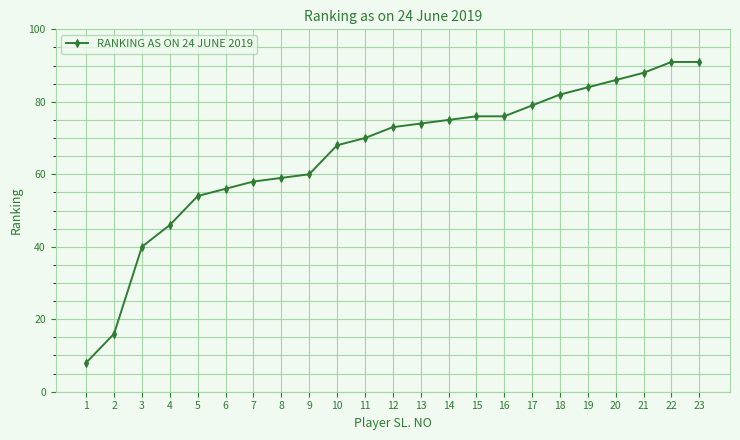

Reading right to left, what are all the values shown in this chart?

91	91	88	86	84	82	79	76	76	75	74	73	70	68	60	59	58	56	54	46	40	16	8